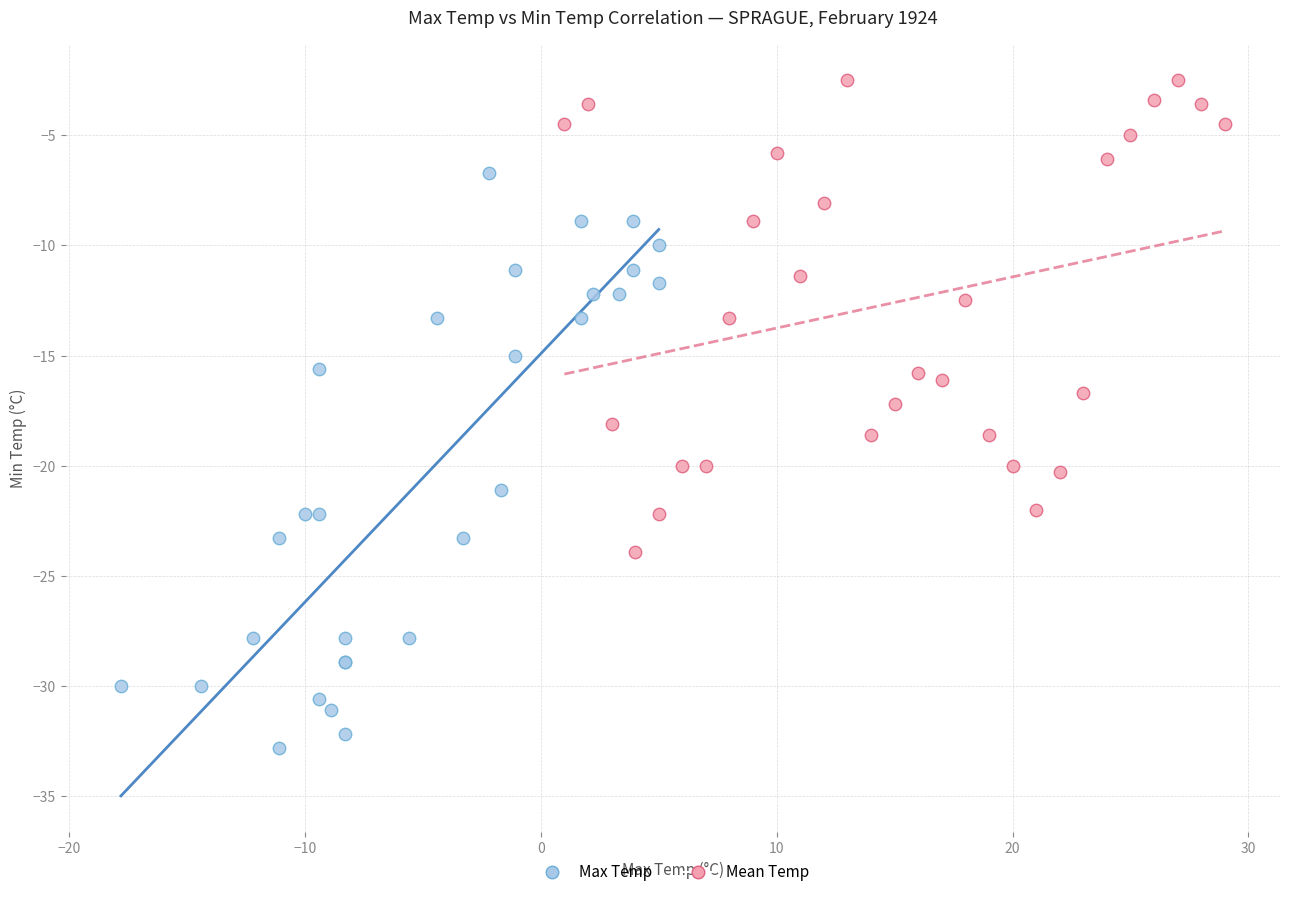

Which series reaches the maximum Y coordinate?

Mean Temp